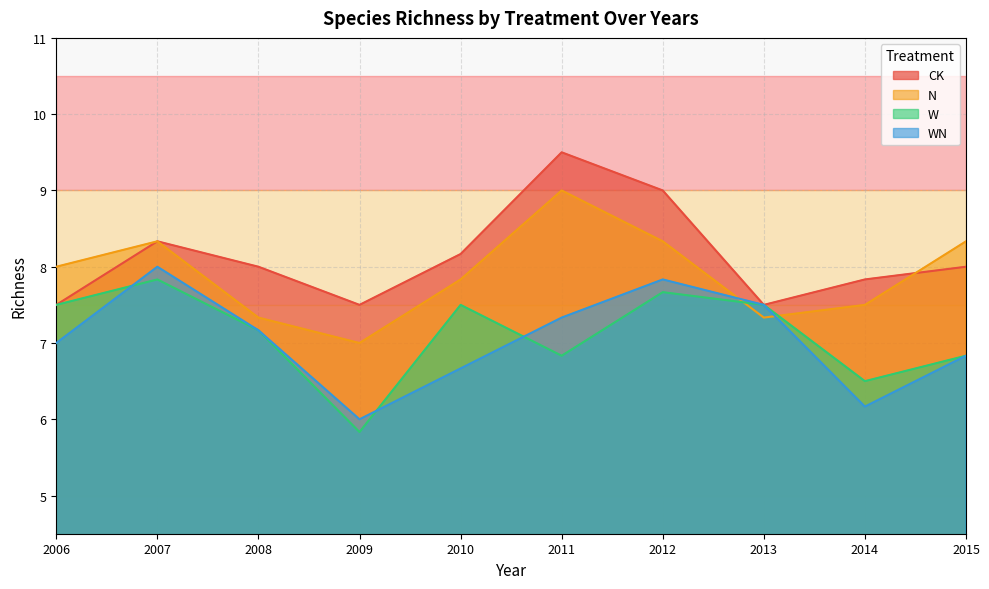

At which category is the sum across all series the highest?

2012